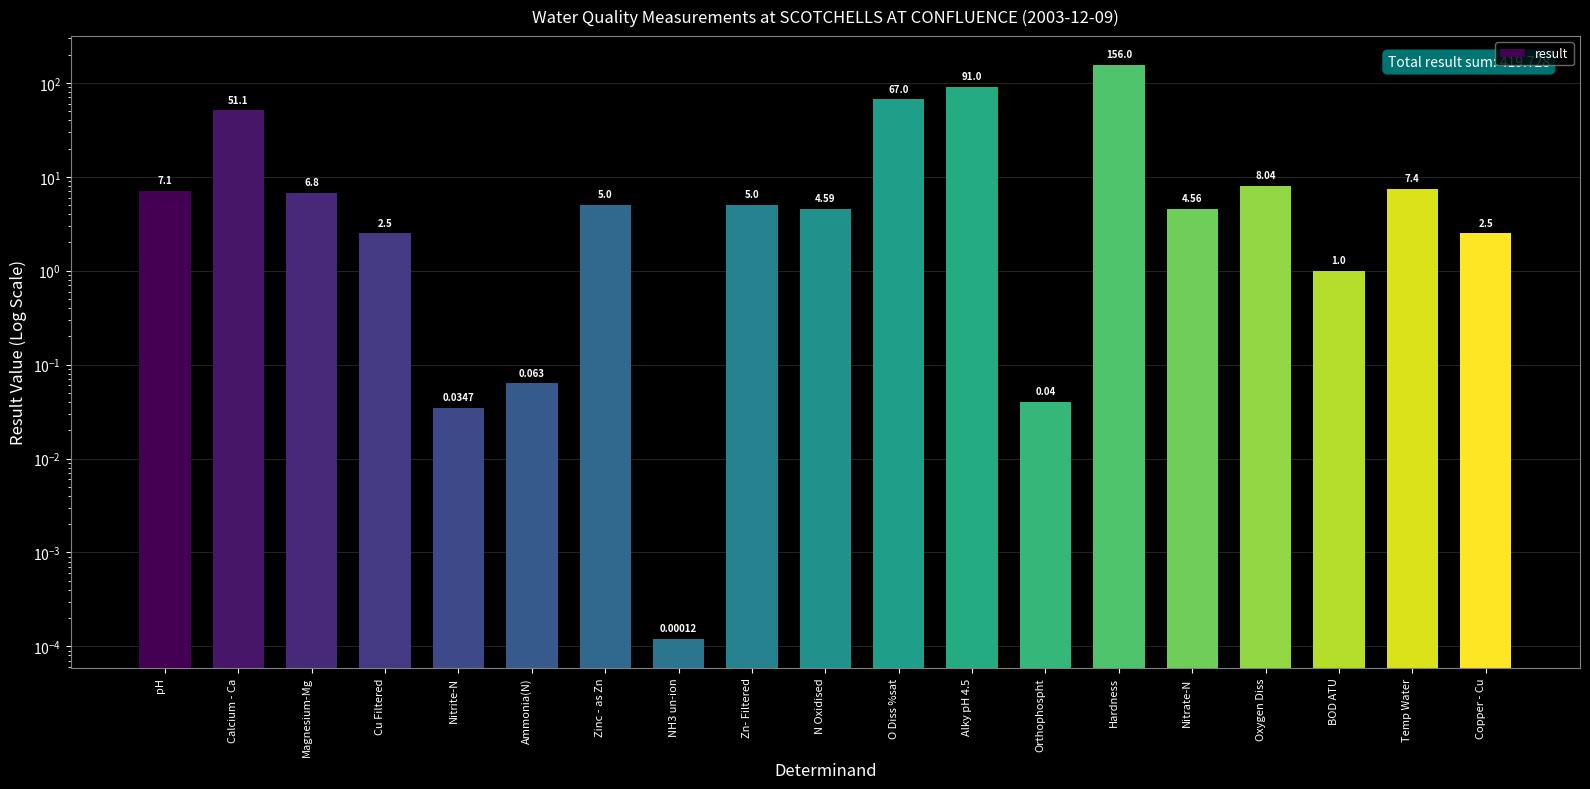

Rank the categories by value from lowest to highest.

NH3 un-ion, Nitrite-N, Orthophospht, Ammonia(N), BOD ATU, Cu Filtered, Copper - Cu, Nitrate-N, N Oxidised, Zinc - as Zn, Zn- Filtered, Magnesium-Mg, pH, Temp Water, Oxygen Diss, Calcium - Ca, O Diss %sat, Alky pH 4.5, Hardness